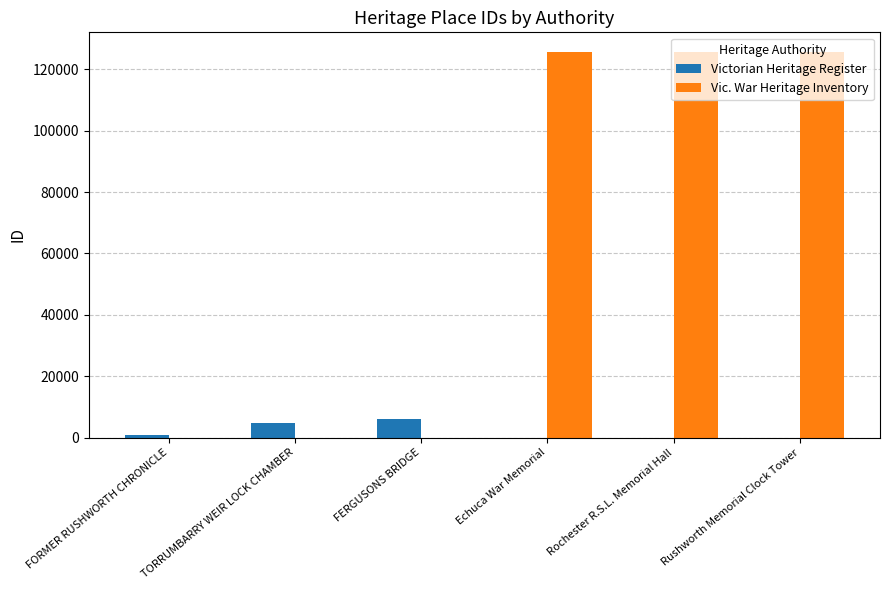

Is the value of Victorian Heritage Register at Echuca War Memorial greater than the value of Vic. War Heritage Inventory at Echuca War Memorial?

No